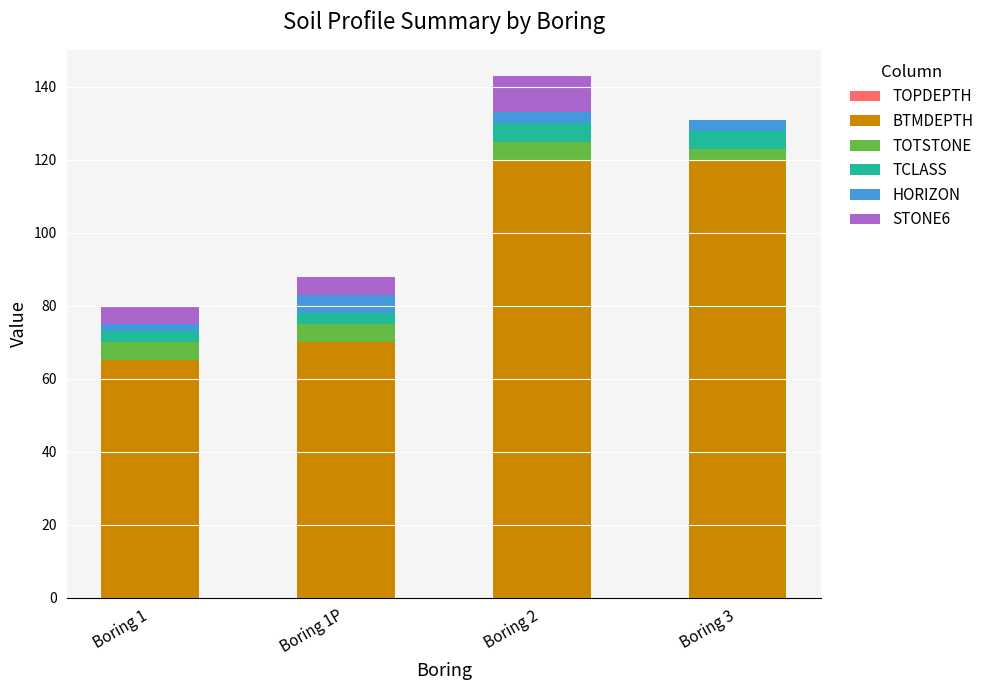

Are the bars horizontal?

No